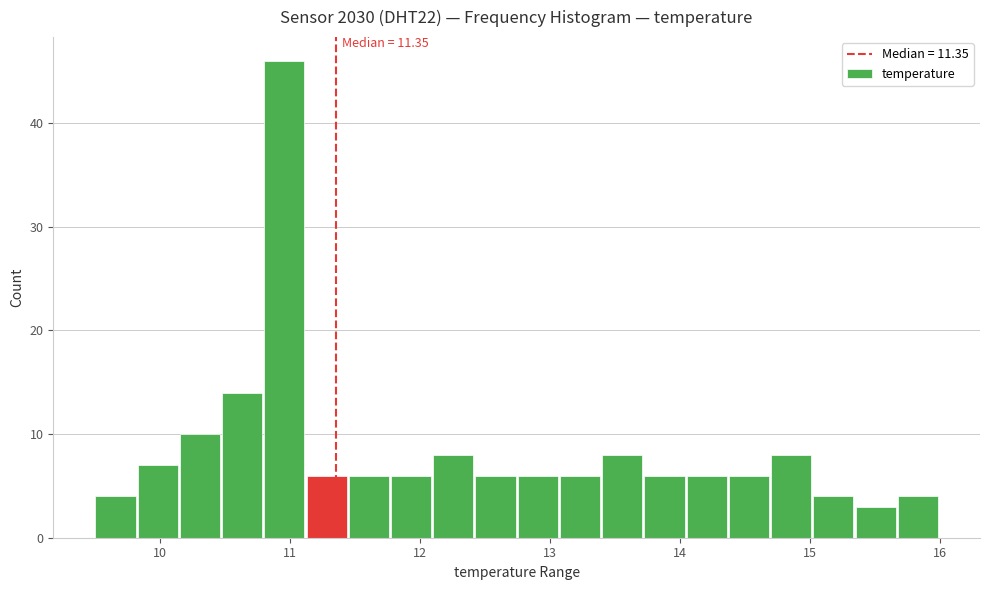

Read against the x-axis, roughly where is the centre of the tallest bar?

11.0